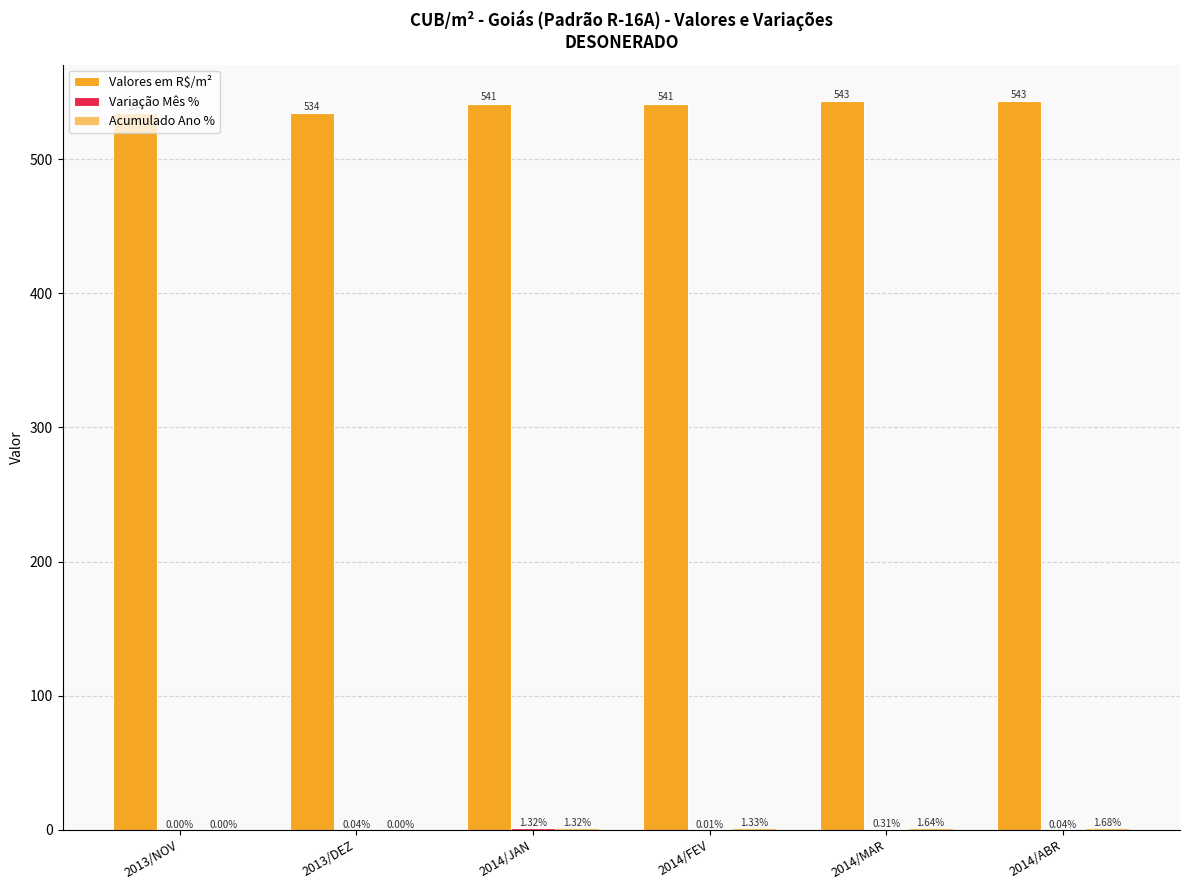

How many groups of bars are there?

6